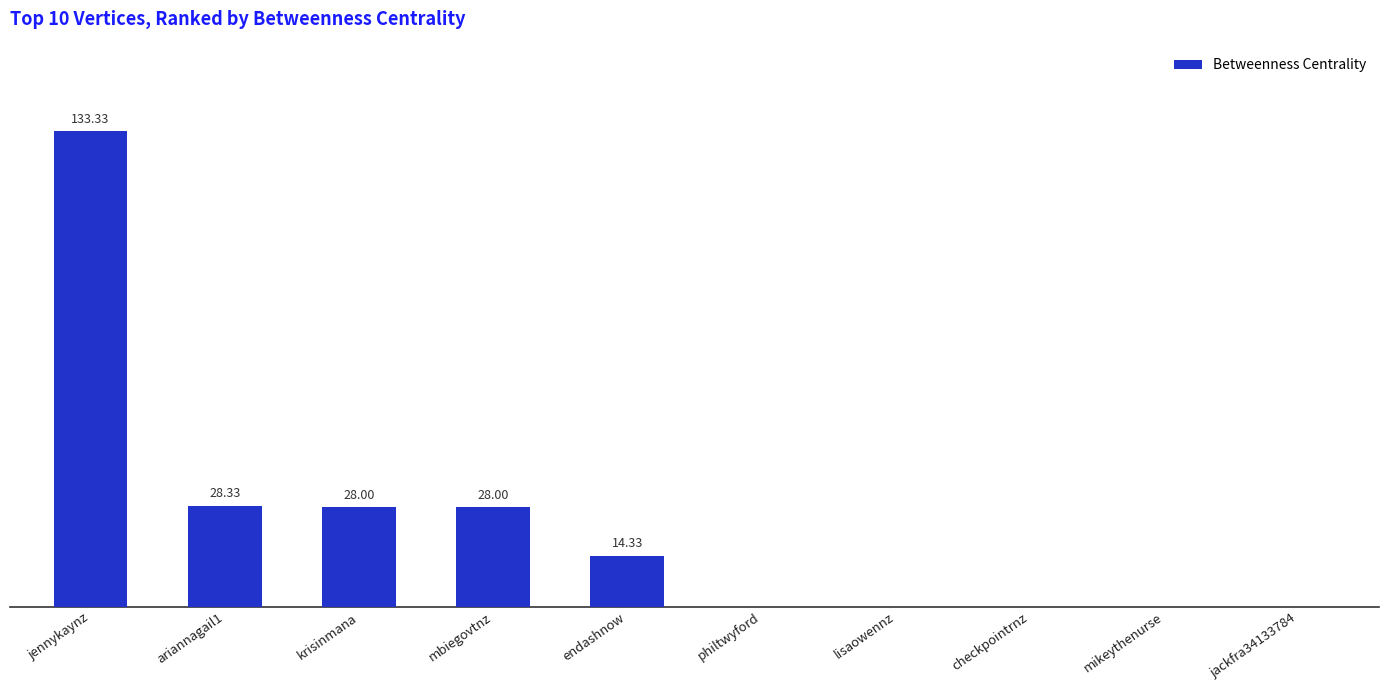

Where does the data first go above 14?

jennykaynz